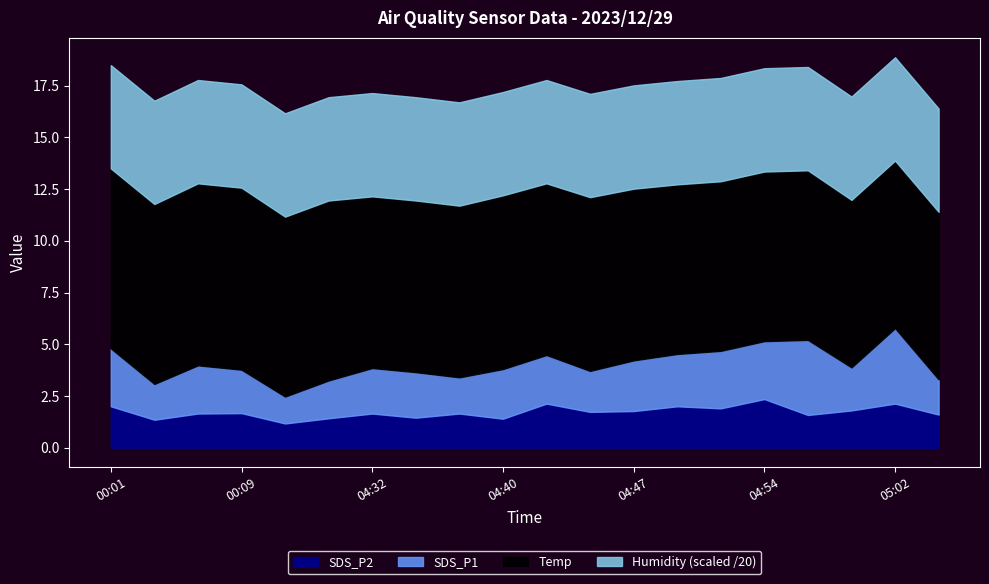

What is the sum of the Humidity values at 04:37 and 05:04?

199.8